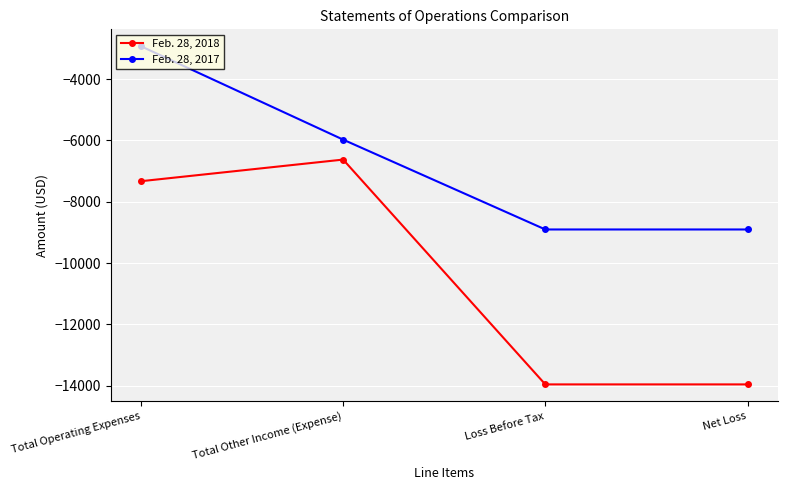

At which label is Feb. 28, 2017 closest to -5917?

Total Other Income (Expense)